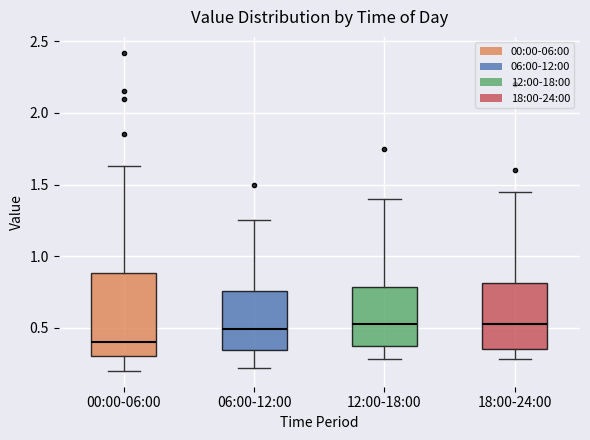

Which box is the tallest, from its lower edge to its upper edge?

00:00-06:00